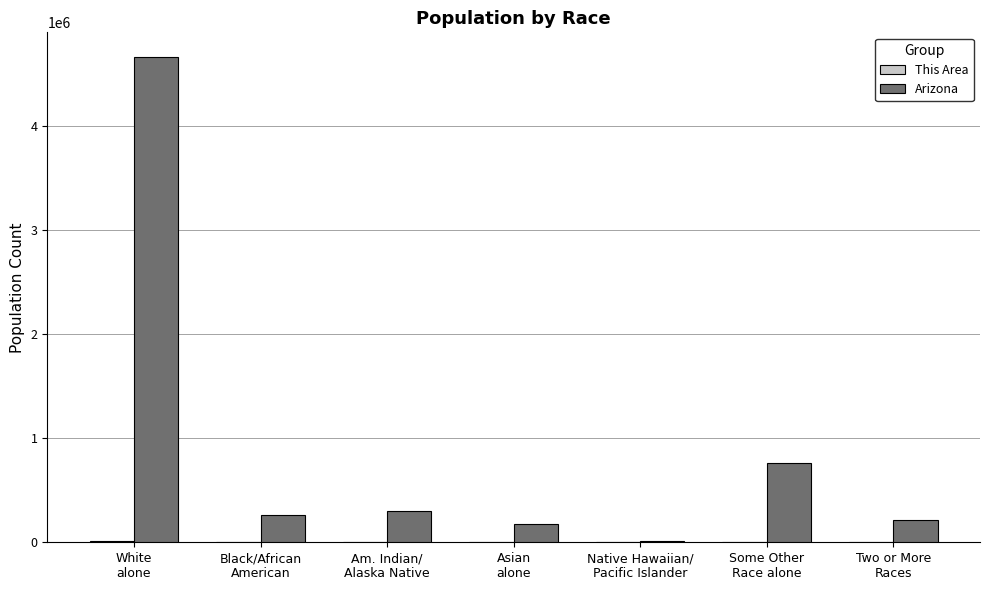

Count the number of data series in this chart.

2